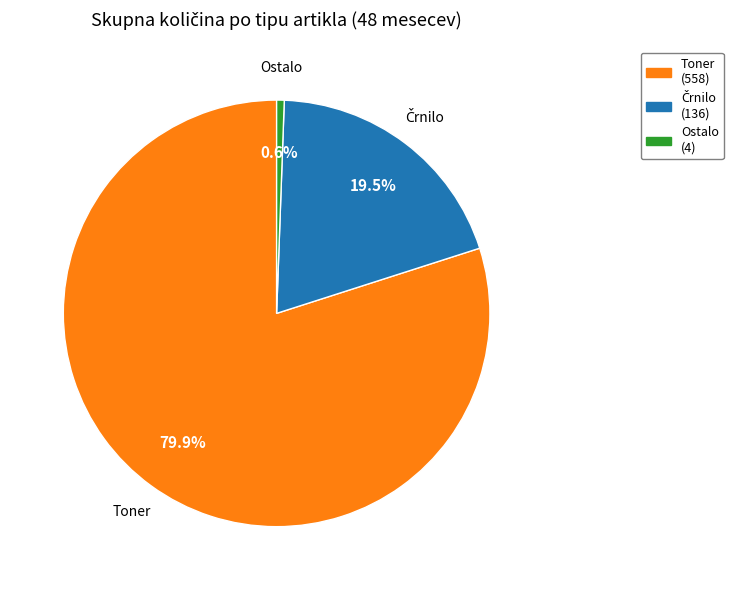

To the nearest percent, what is the difference between the largest and smallest slice percentages?

79%